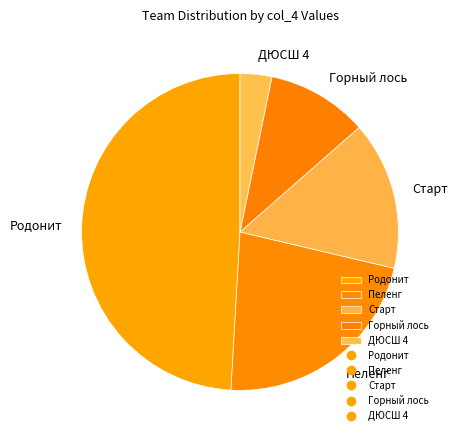

Count the number of slices in the pie.

5